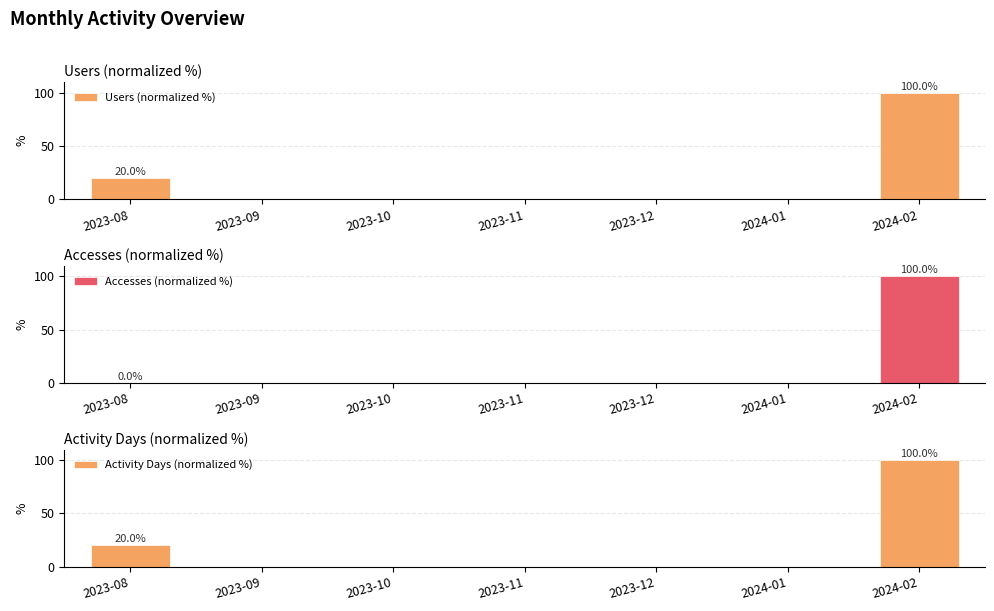

What are all the series names shown in the legend?

Users (normalized %), Accesses (normalized %), Activity Days (normalized %)